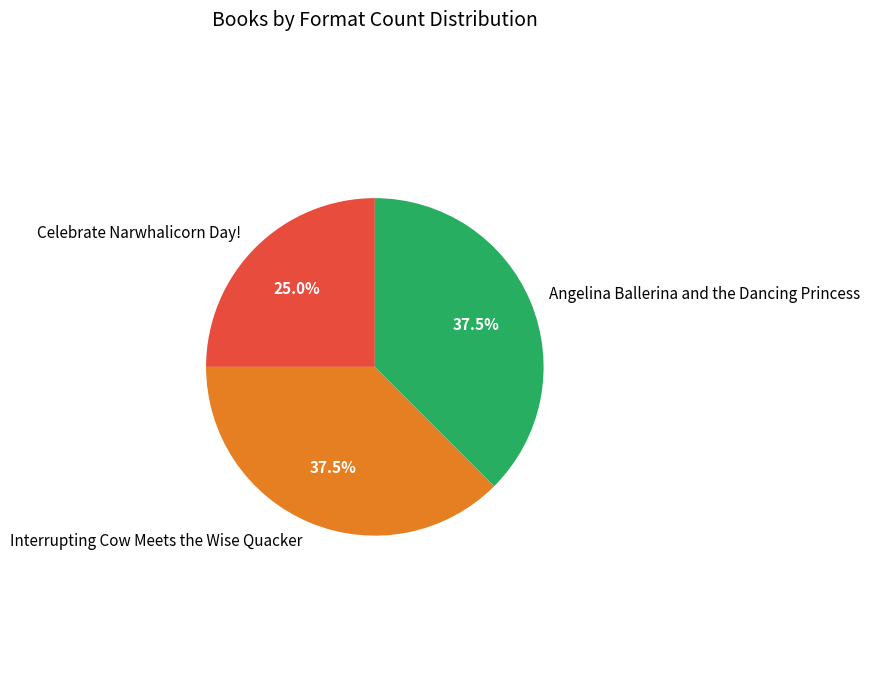

What percentage is NOT represented by Angelina Ballerina and the Dancing Princess?

62.5%